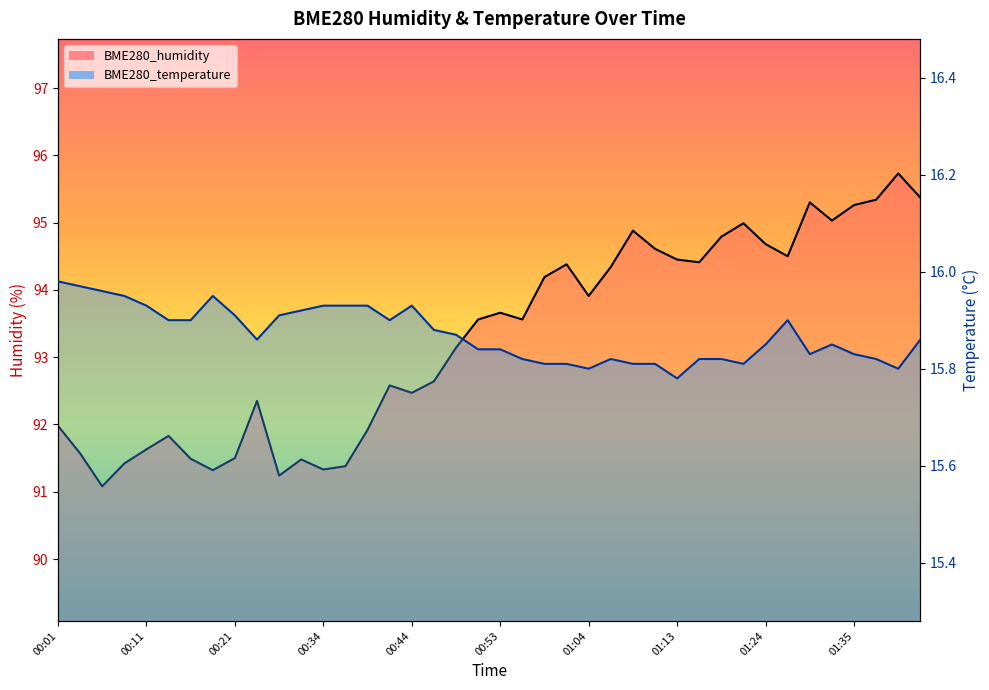

Does the chart have visible grid lines?

No